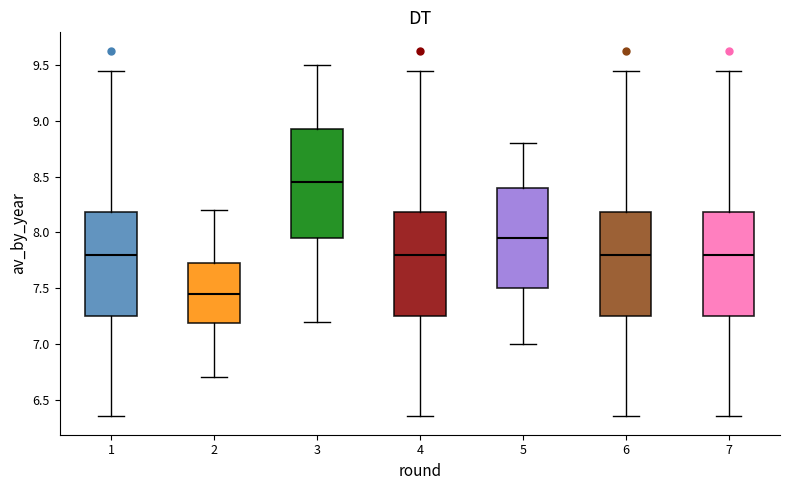

Reading left to right, read every box against the y-axis: the position of its median line, the range the box covers, and the ends of its whiskers. The values are not printed on the chart, so give them approximately, as read against the axis.

1: median 7.80, box 7.25 to 8.20, whiskers 6.35 to 9.45
2: median 7.45, box 7.20 to 7.75, whiskers 6.70 to 8.20
3: median 8.45, box 7.95 to 8.95, whiskers 7.20 to 9.50
4: median 7.80, box 7.25 to 8.20, whiskers 6.35 to 9.45
5: median 7.95, box 7.50 to 8.40, whiskers 7.00 to 8.80
6: median 7.80, box 7.25 to 8.20, whiskers 6.35 to 9.45
7: median 7.80, box 7.25 to 8.20, whiskers 6.35 to 9.45